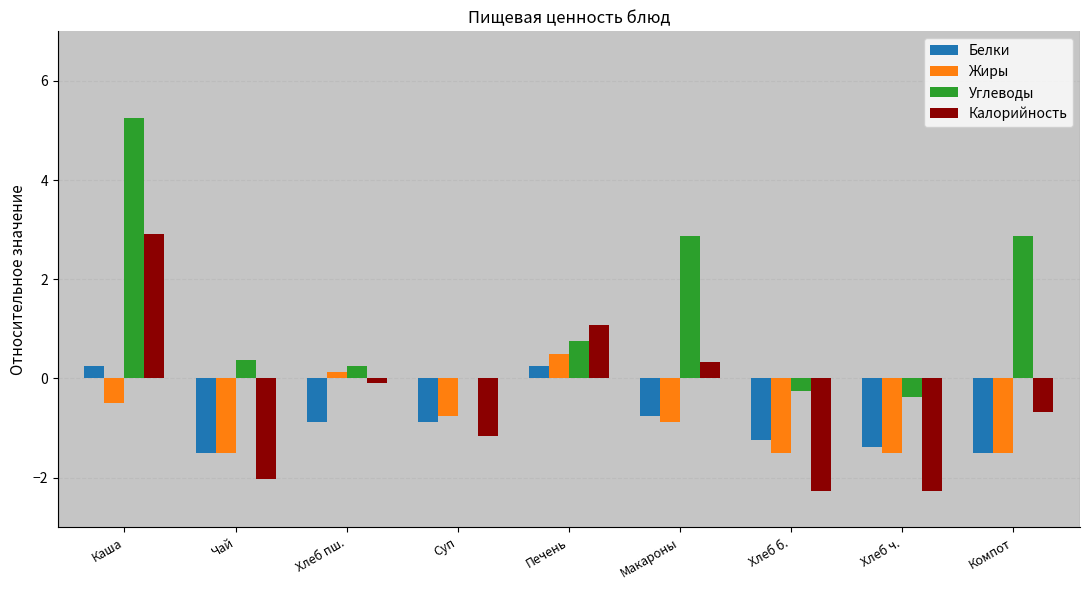

At which category does the chart reach its peak across all series?

Каша